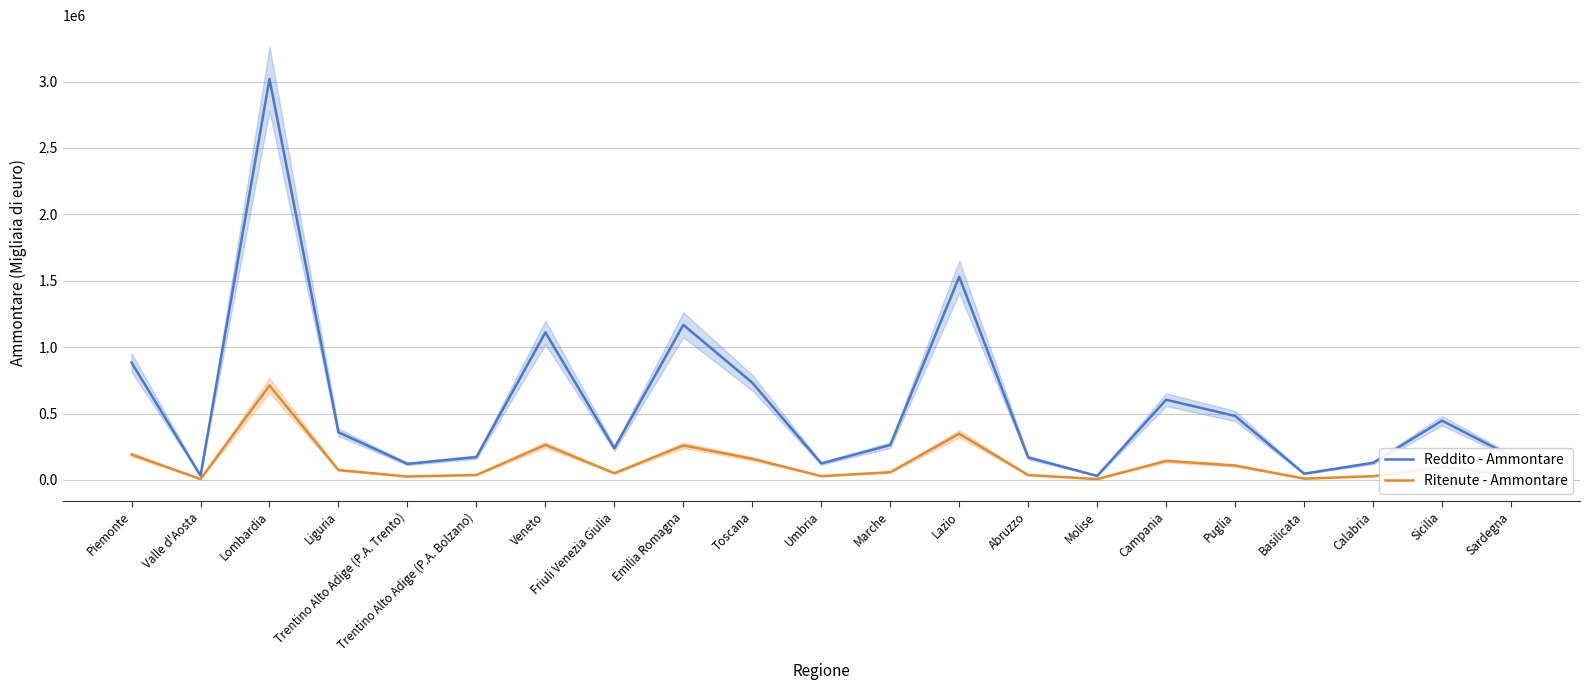

What is the value of the Ritenute - Ammontare point at the 17th from the left?

108478